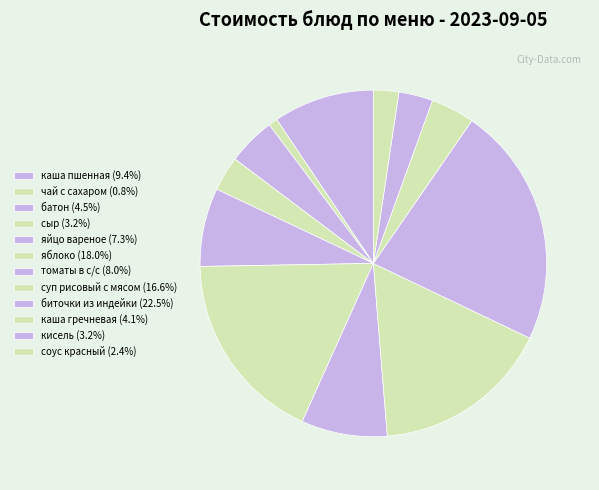

Is it true that томаты в с/с is 1% of the pie?

False